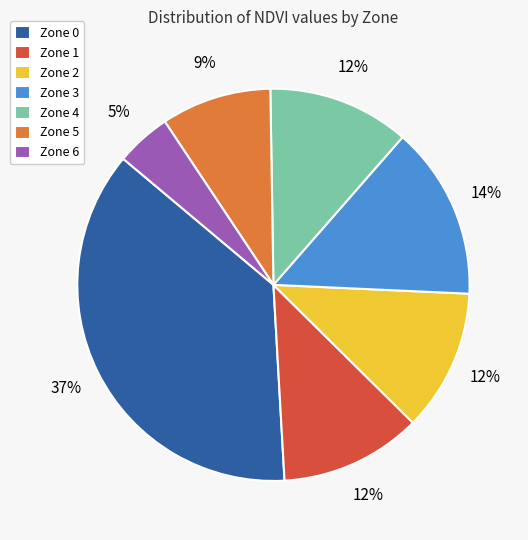

What percentage is the Zone 2 slice, to the nearest percent?

12%